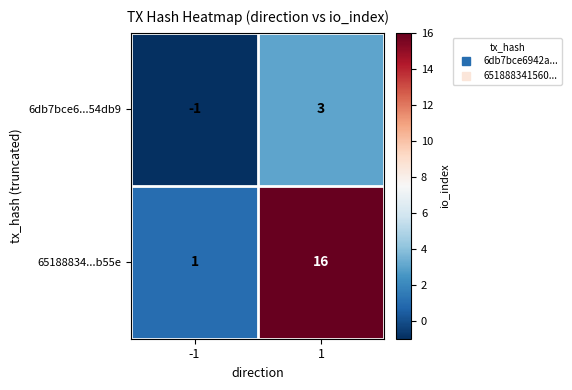

The value of 65188834...b55e at -1 is 1. True or false?

True